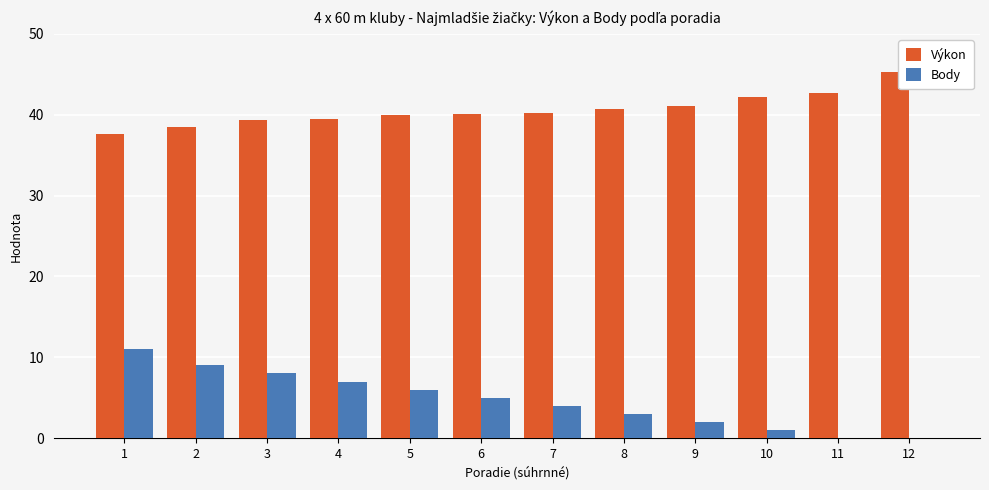

What is the difference between the Body values at 10 and 8?

2.0